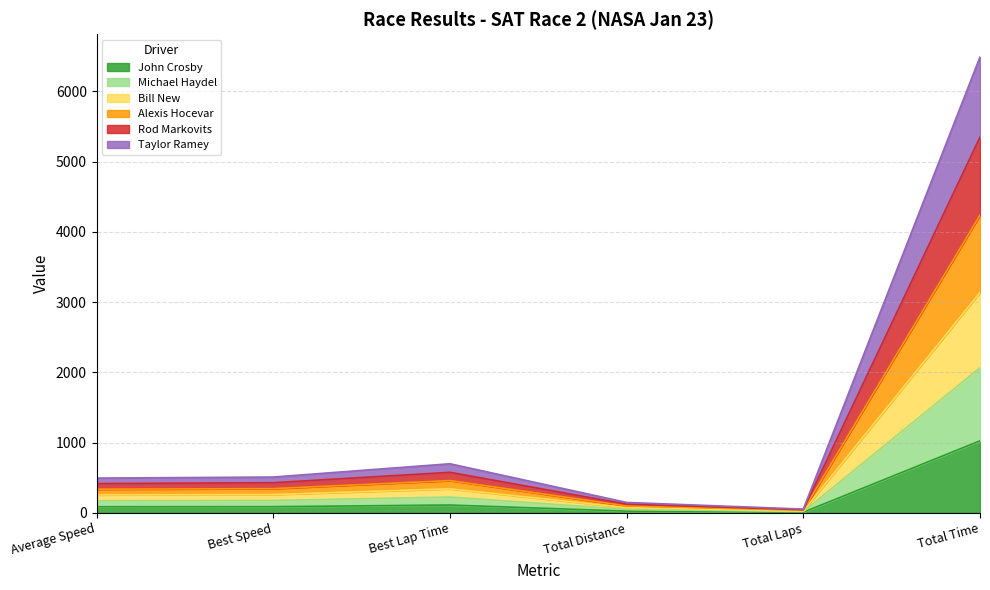

How many lines are shown in the chart?

6